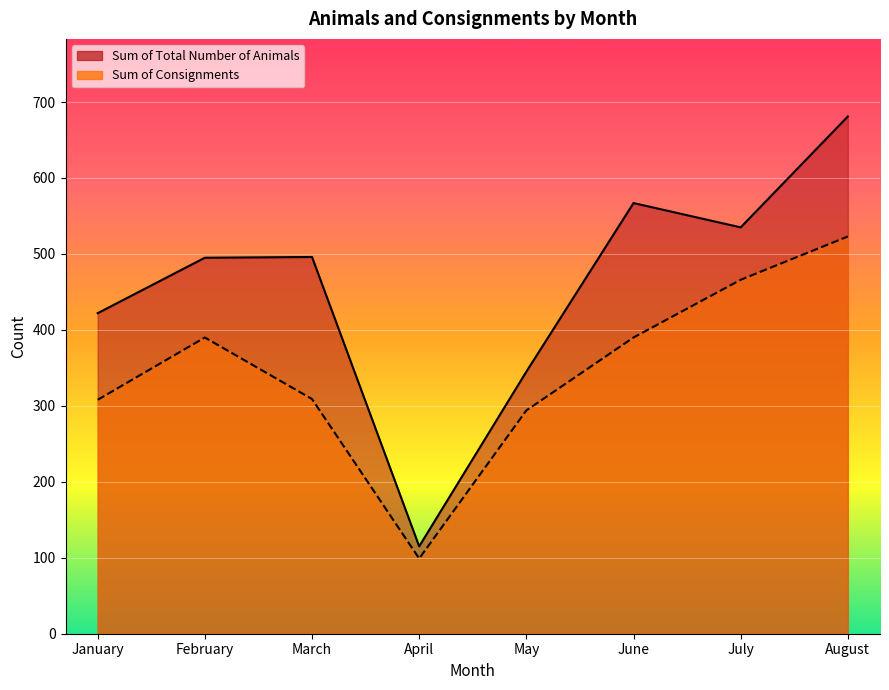

At how many categories does at least one series exceed 234?

7